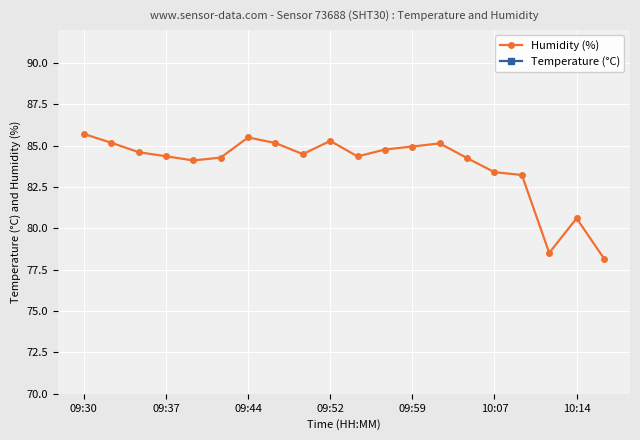

What is the value of the Humidity (%) point at the 14th from the left?

85.1